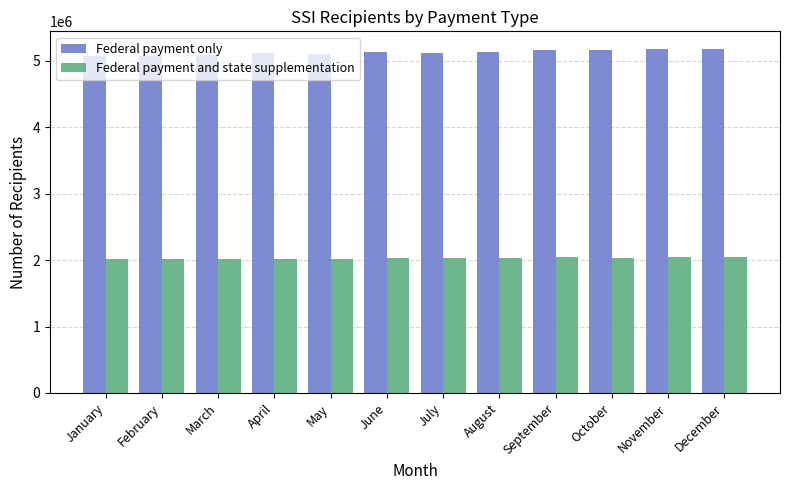

What is the difference between the second highest and second lowest values in the Federal payment only series?

98325